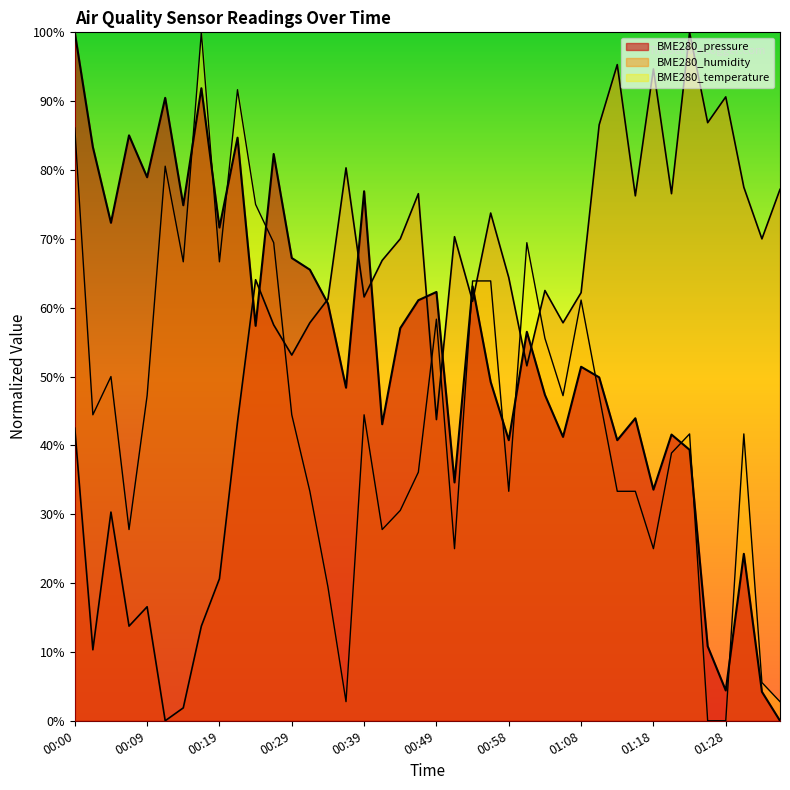

List the series in order of their overall mean, highest first.

BME280_humidity, BME280_pressure, BME280_temperature